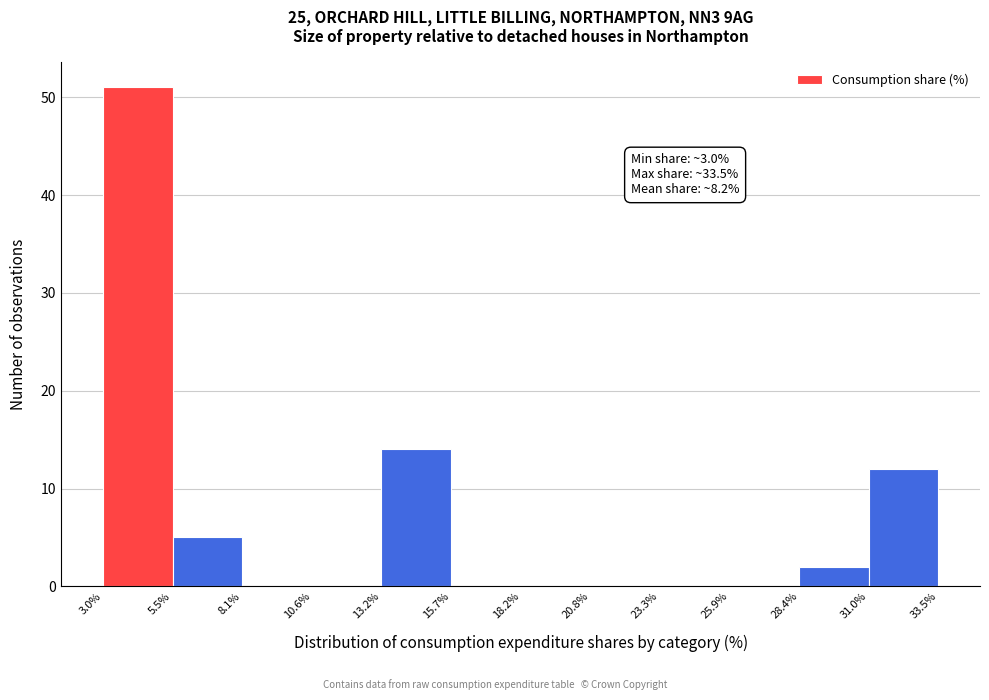

Over which range of the x-axis is the bar tallest?

3.0% to 5.5%